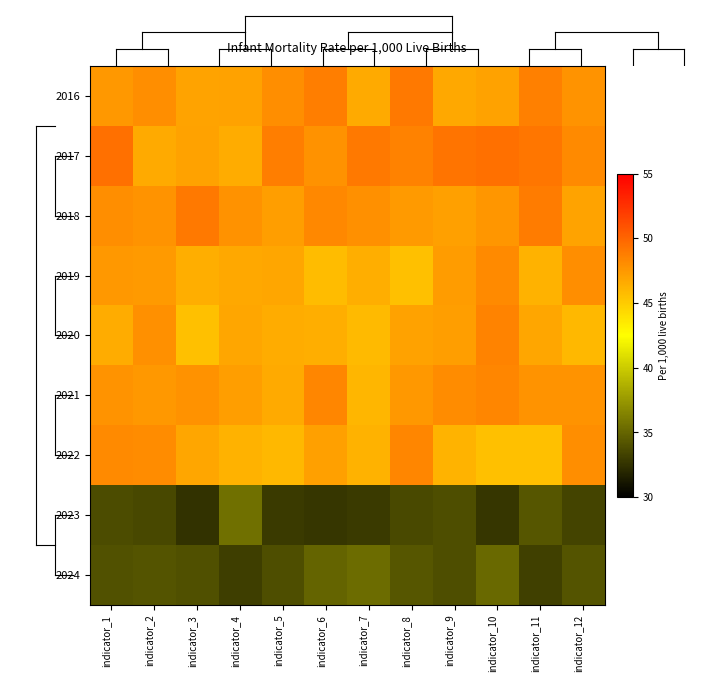

How many categories are shown in the chart?

12